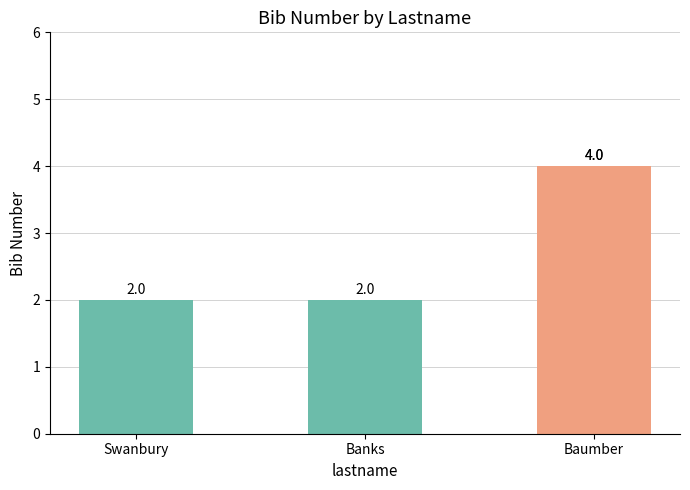

What is the greatest value displayed?

4